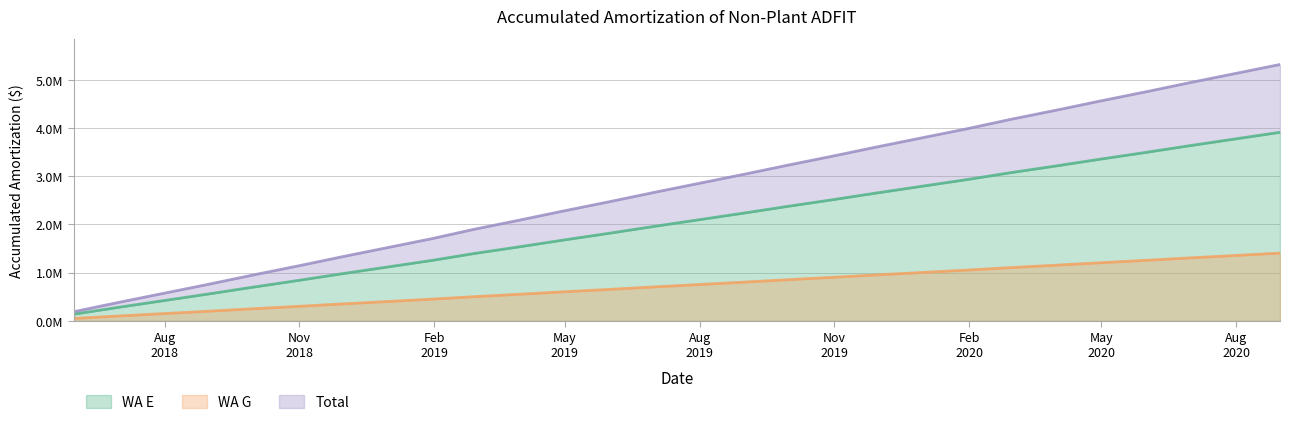

What is the label of the 16th point from the left?

2019-08-31